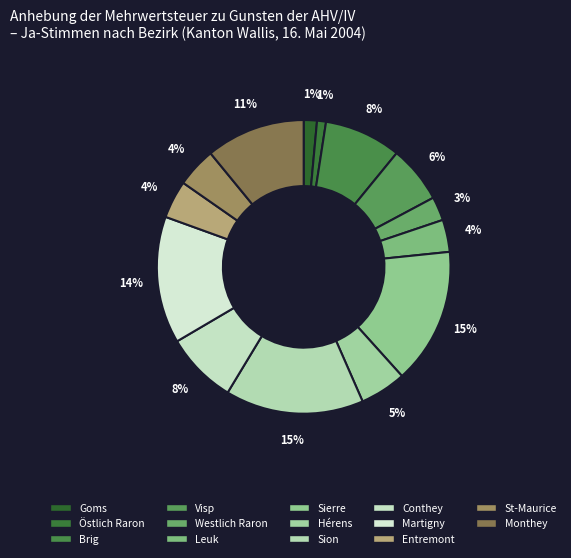

How many slices are in this pie chart?

14